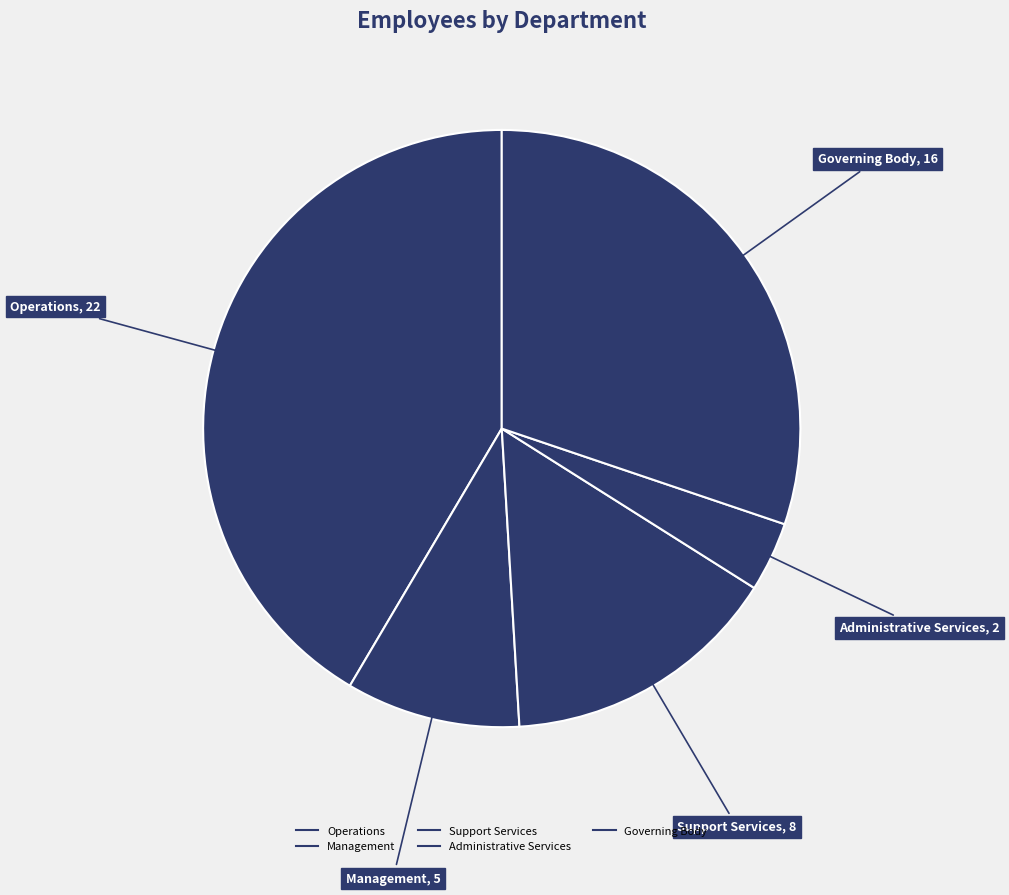

How many segments does this pie chart have?

5